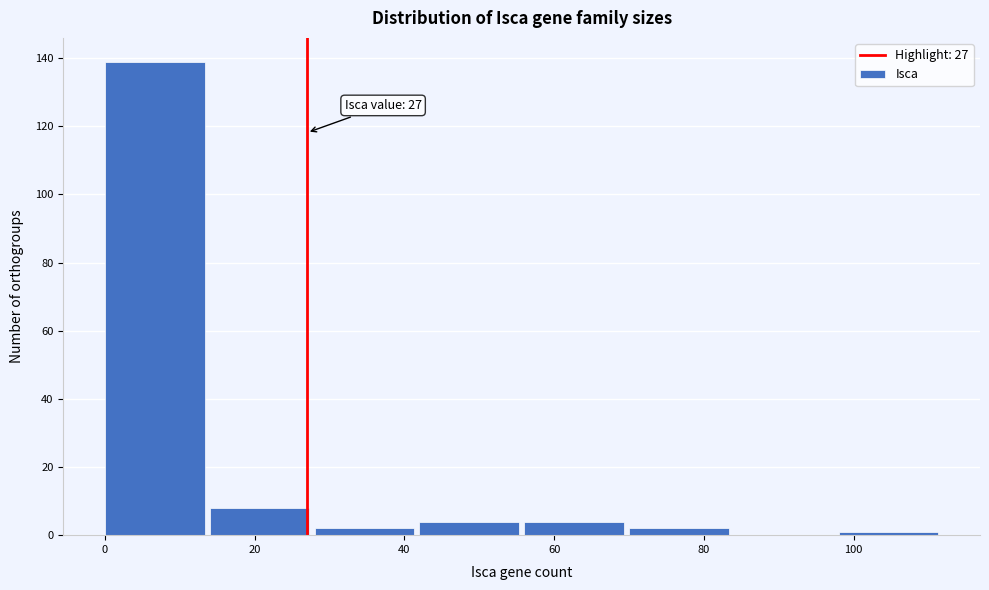

Over which range of the x-axis is the bar tallest?

0 to 14